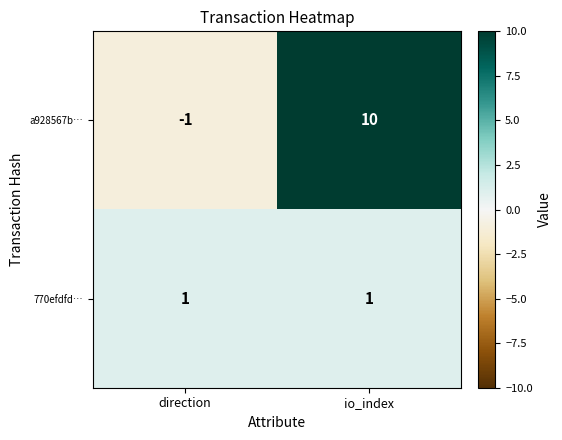

At which category is the sum across all series the highest?

io_index